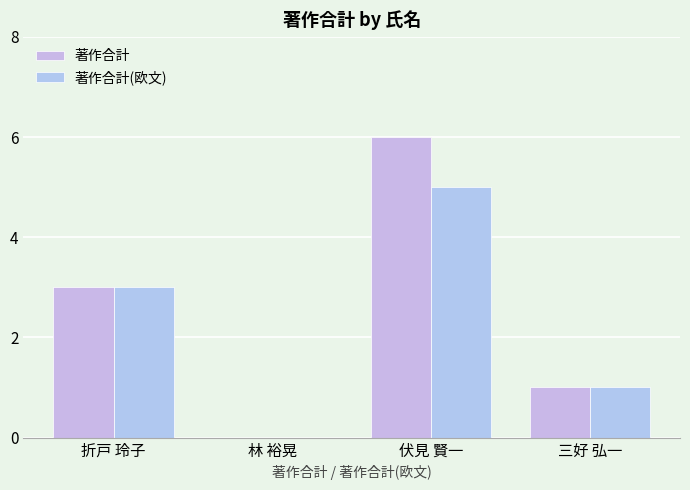

Are the bars horizontal?

No